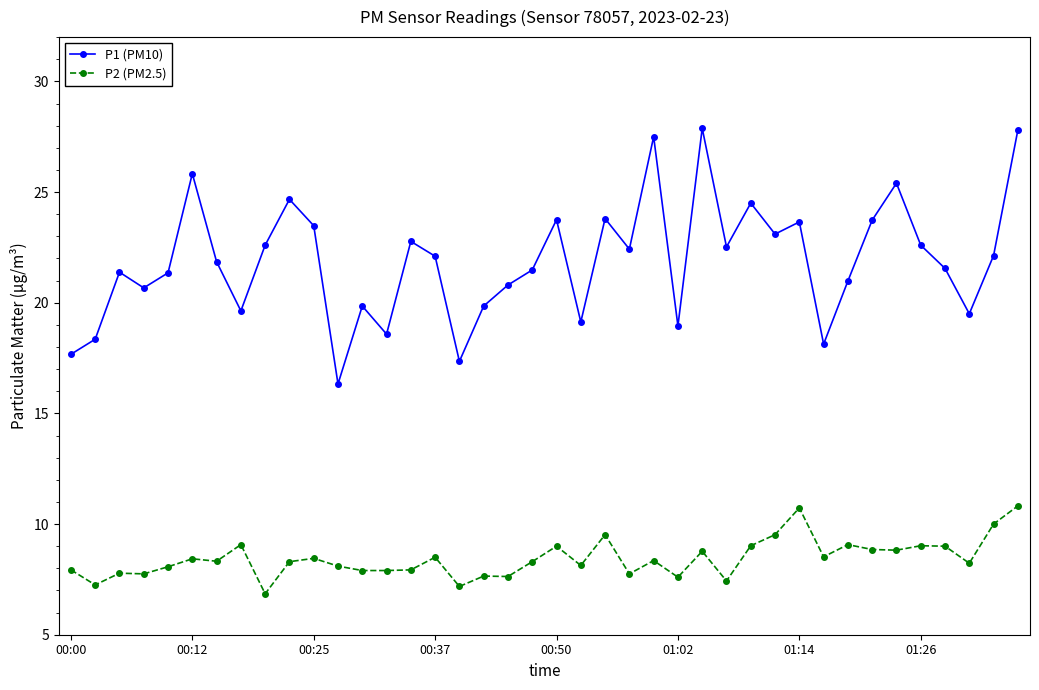

How many series are shown in this chart?

2